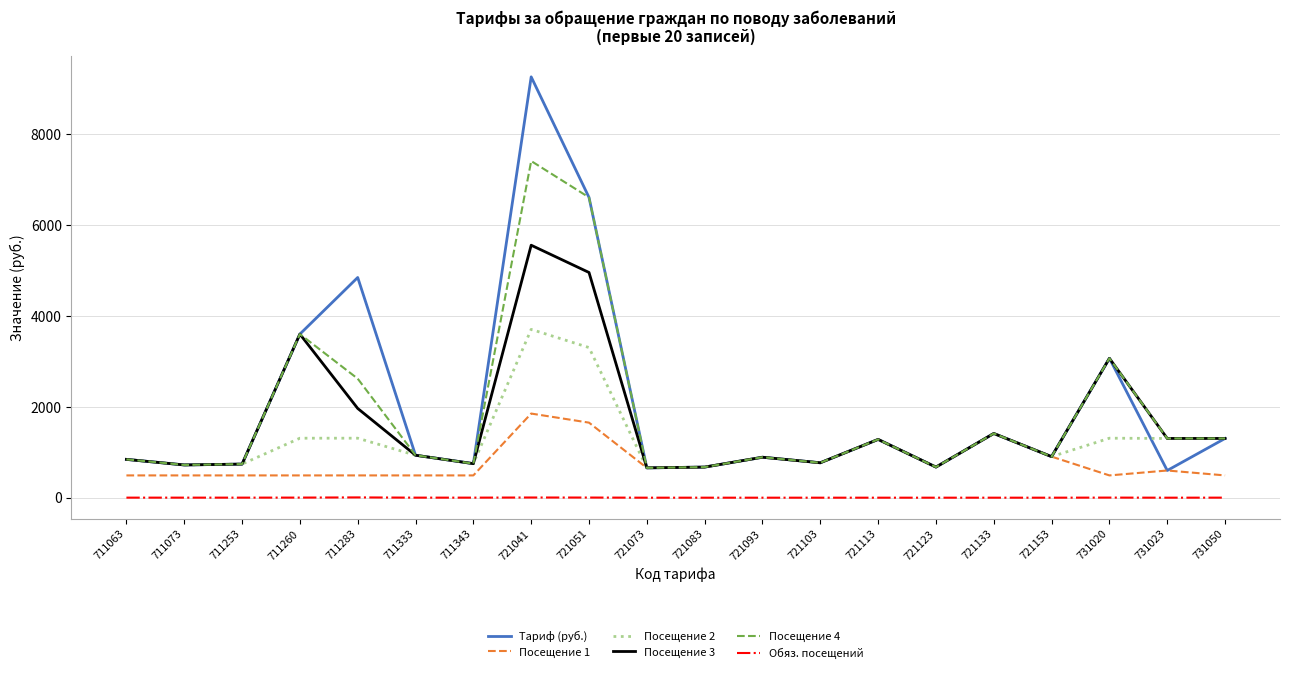

What is the minimum value shown in the chart?

1.0